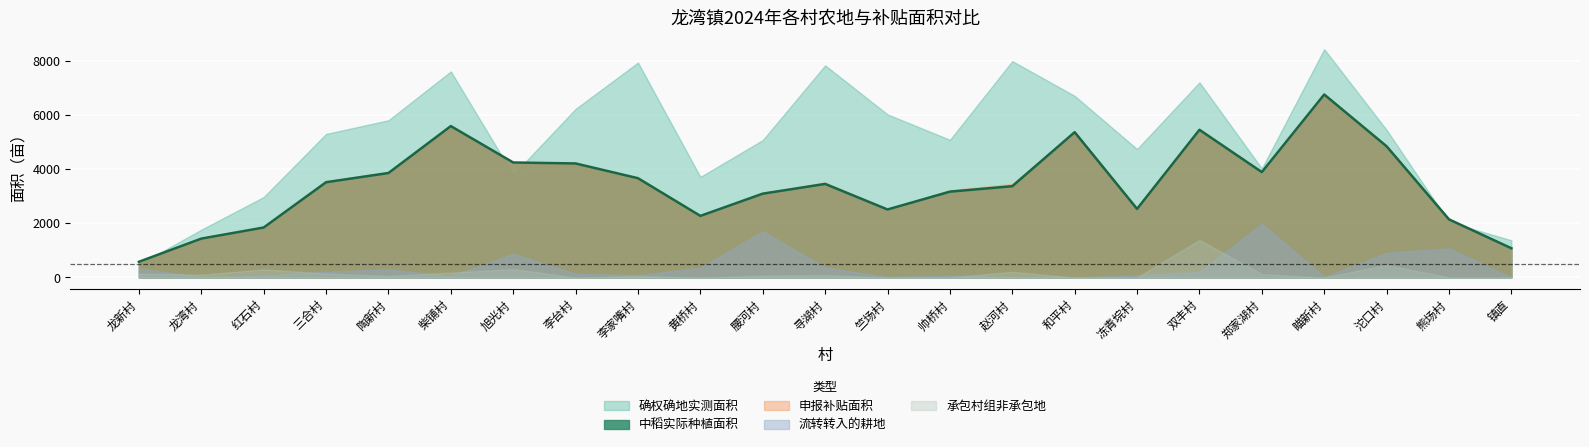

True or false: 申报补贴面积 and 中稻实际种植面积 intersect in this chart.

False